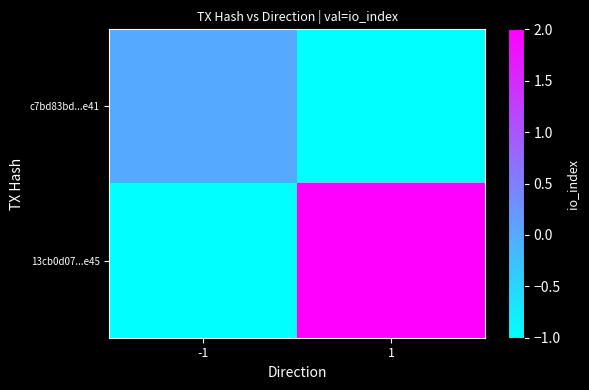

Reading right to left, transcribe all the data shown in this chart.

c7bd83bd...e41: 1=-1	-1=0
13cb0d07...e45: 1=2	-1=-1